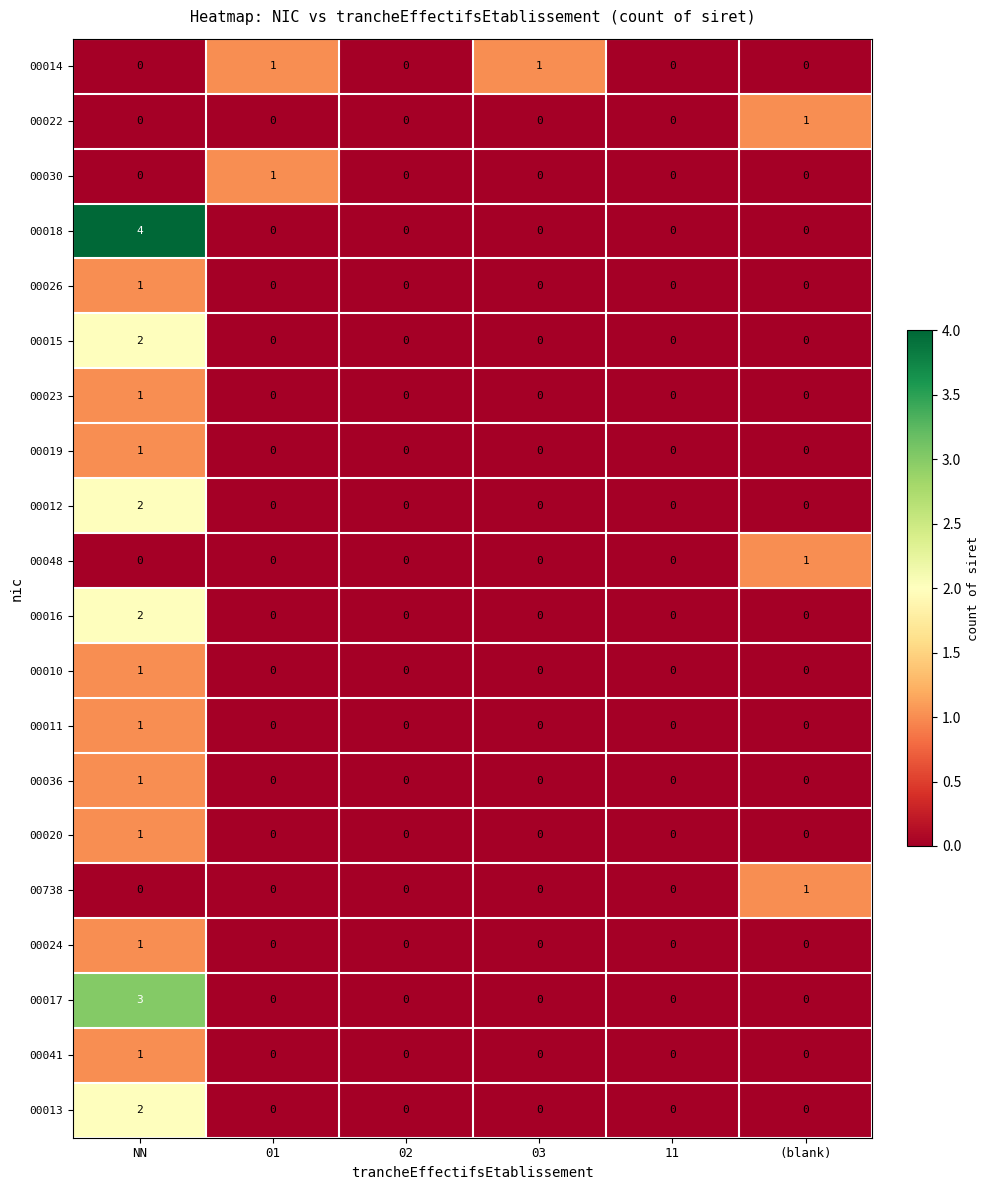

The value of 00020 at 01 is 0. True or false?

True